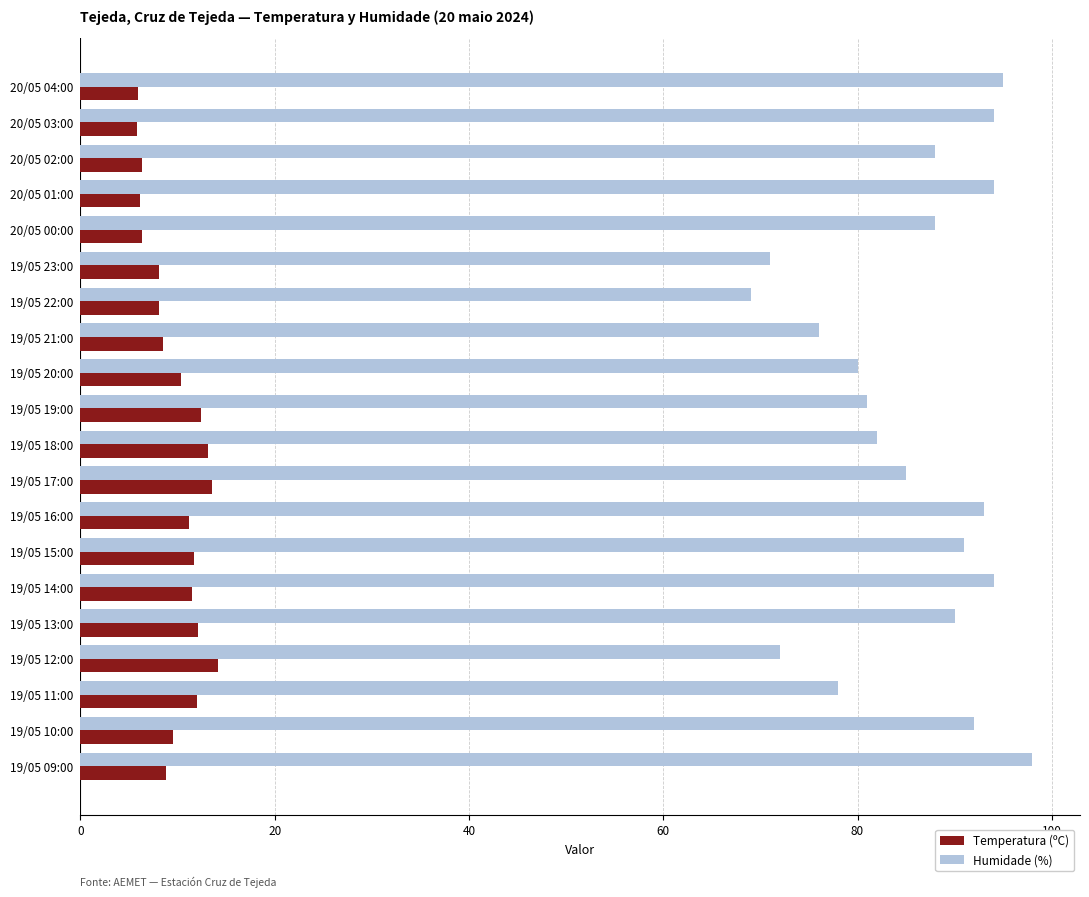

What is the total value across all series at 19/05 23:00?

79.1